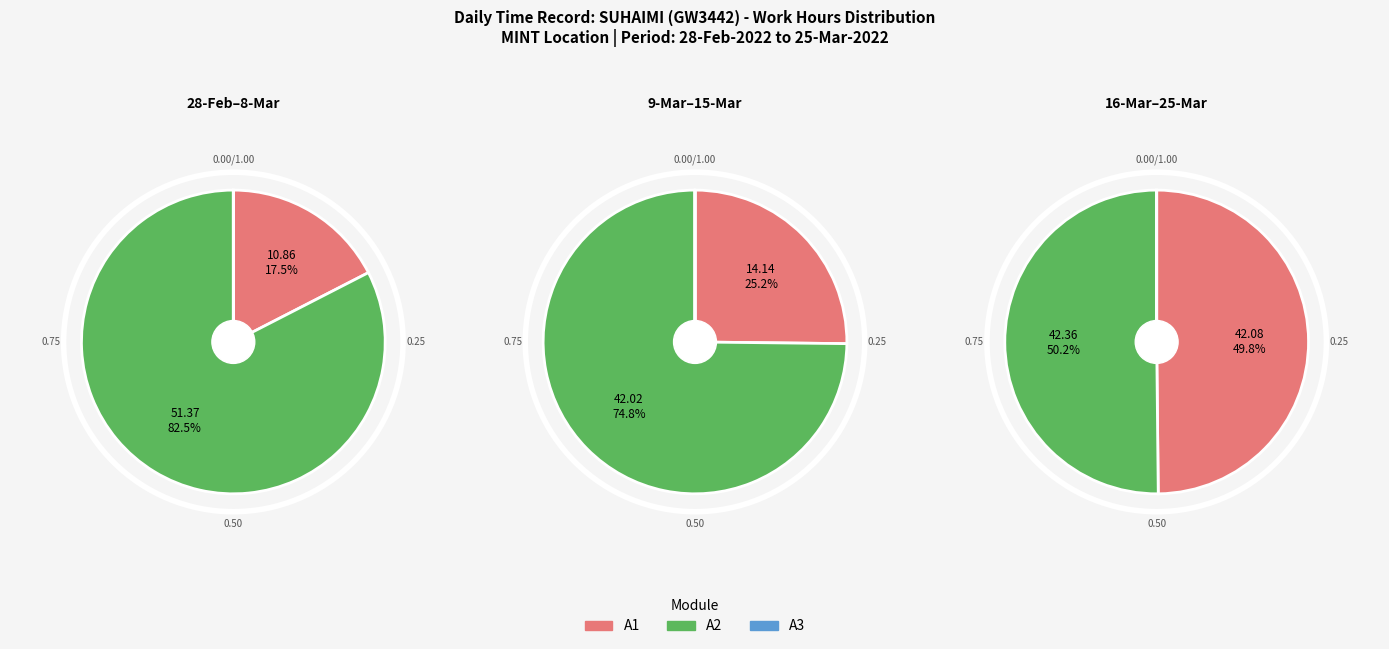

What is the difference between the highest and lowest values at 2?

14.2